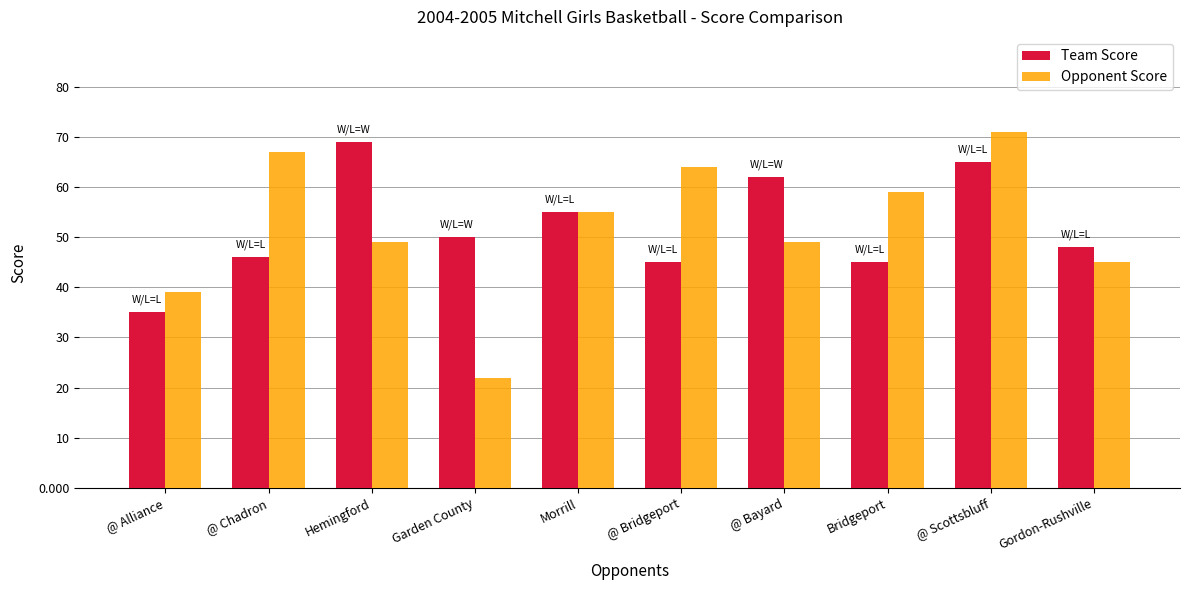

What is the difference between the maximum and minimum values in the Team Score series?

34